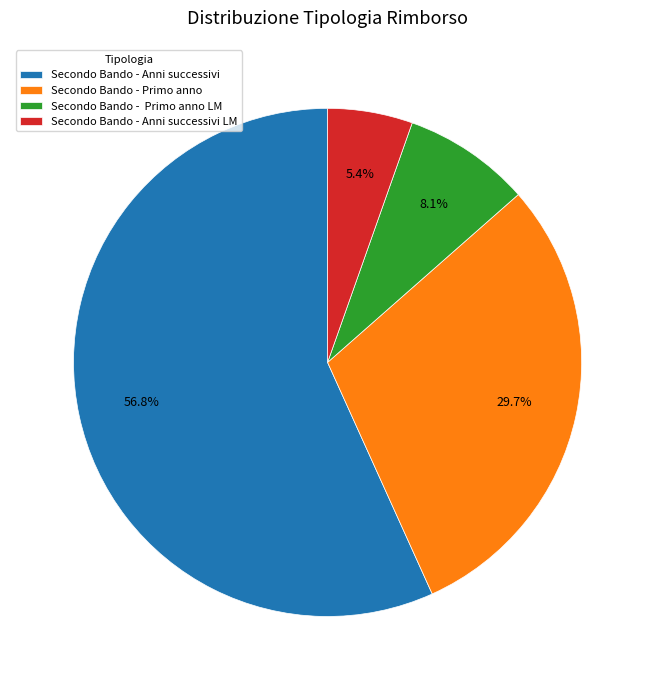

Is there any slice that represents more than half of the pie?

Yes